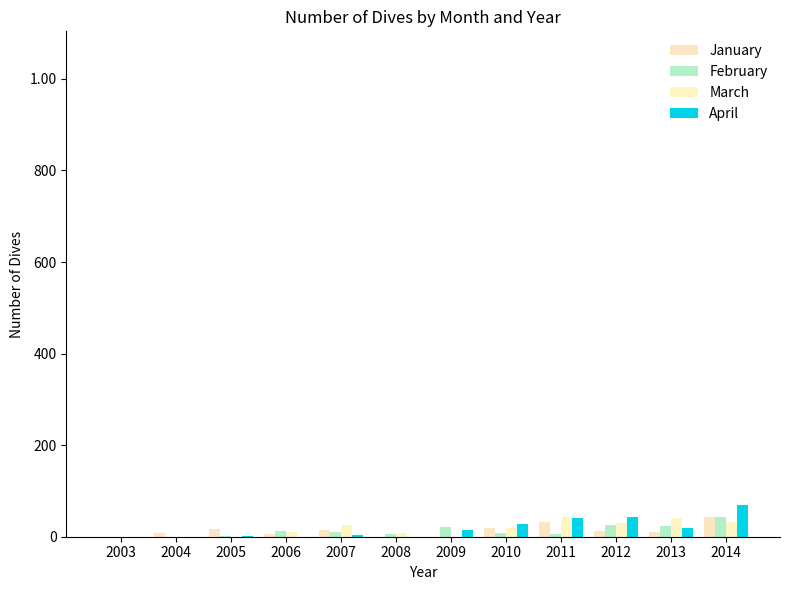

At how many categories does at least one series exceed 6?

11